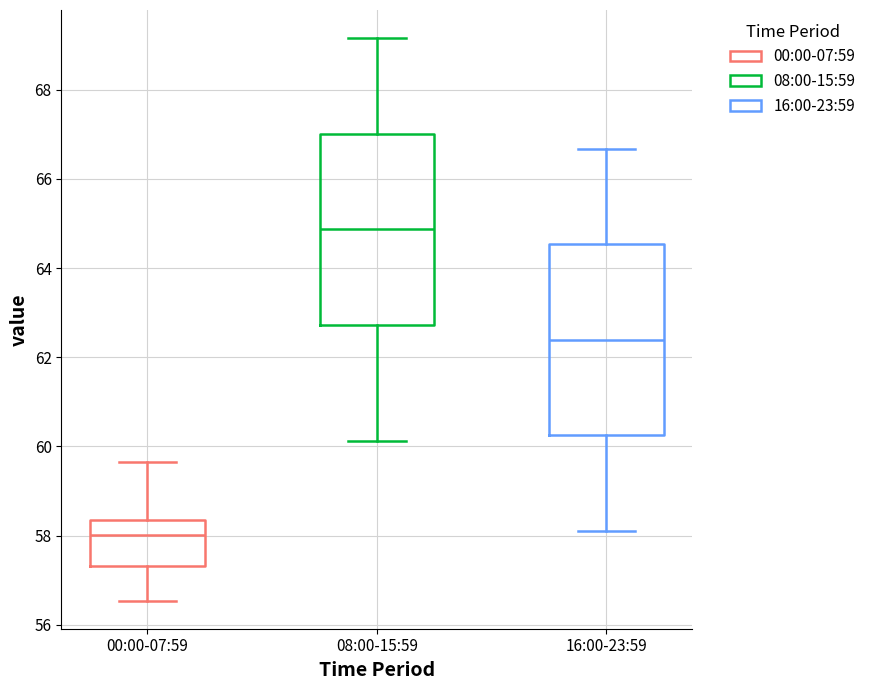

Reading left to right, read every box against the y-axis: the position of its median line, the range the box covers, and the ends of its whiskers. The values are not printed on the chart, so give them approximately, as read against the axis.

00:00-07:59: median 58.0, box 57.4 to 58.4, whiskers 56.6 to 59.6
08:00-15:59: median 64.8, box 62.8 to 67.0, whiskers 60.2 to 69.2
16:00-23:59: median 62.4, box 60.2 to 64.6, whiskers 58.2 to 66.6